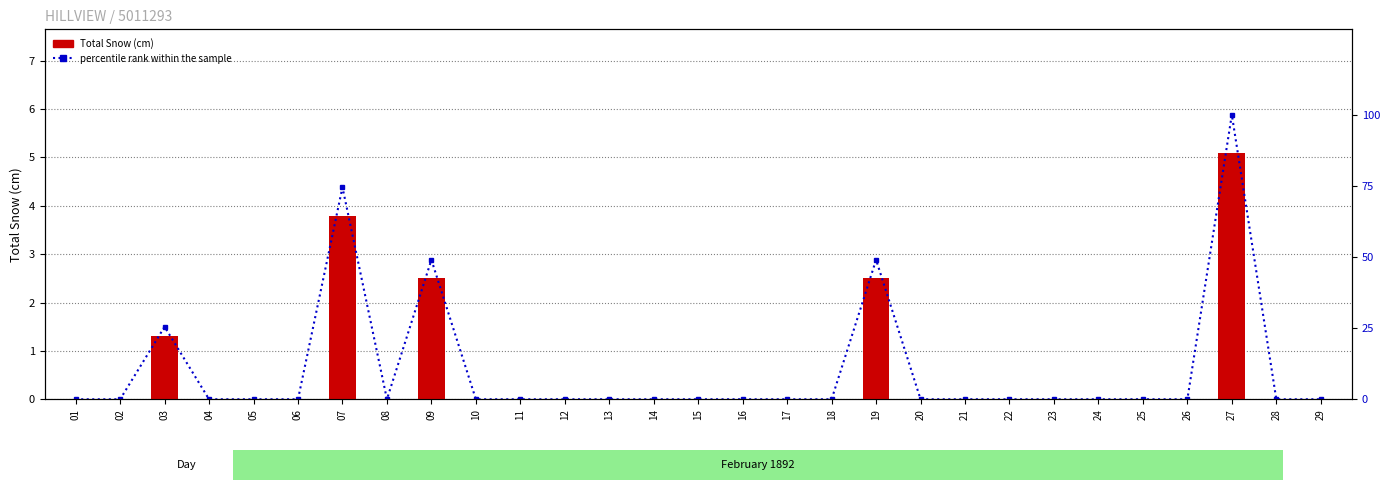

Reading left to right, what are all the values shown in this chart?

Total Snow (cm): 01=0.0	02=0.0	03=1.3	04=0.0	05=0.0	06=0.0	07=3.8	08=0.0	09=2.5	10=0.0	11=0.0	12=0.0	13=0.0	14=0.0	15=0.0	16=0.0	17=0.0	18=0.0	19=2.5	20=0.0	21=0.0	22=0.0	23=0.0	24=0.0	25=0.0	26=0.0	27=5.1	28=0.0	29=0.0
percentile rank within the sample: 01=0.0	02=0.0	03=25.5	04=0.0	05=0.0	06=0.0	07=74.5	08=0.0	09=49.0	10=0.0	11=0.0	12=0.0	13=0.0	14=0.0	15=0.0	16=0.0	17=0.0	18=0.0	19=49.0	20=0.0	21=0.0	22=0.0	23=0.0	24=0.0	25=0.0	26=0.0	27=100.0	28=0.0	29=0.0